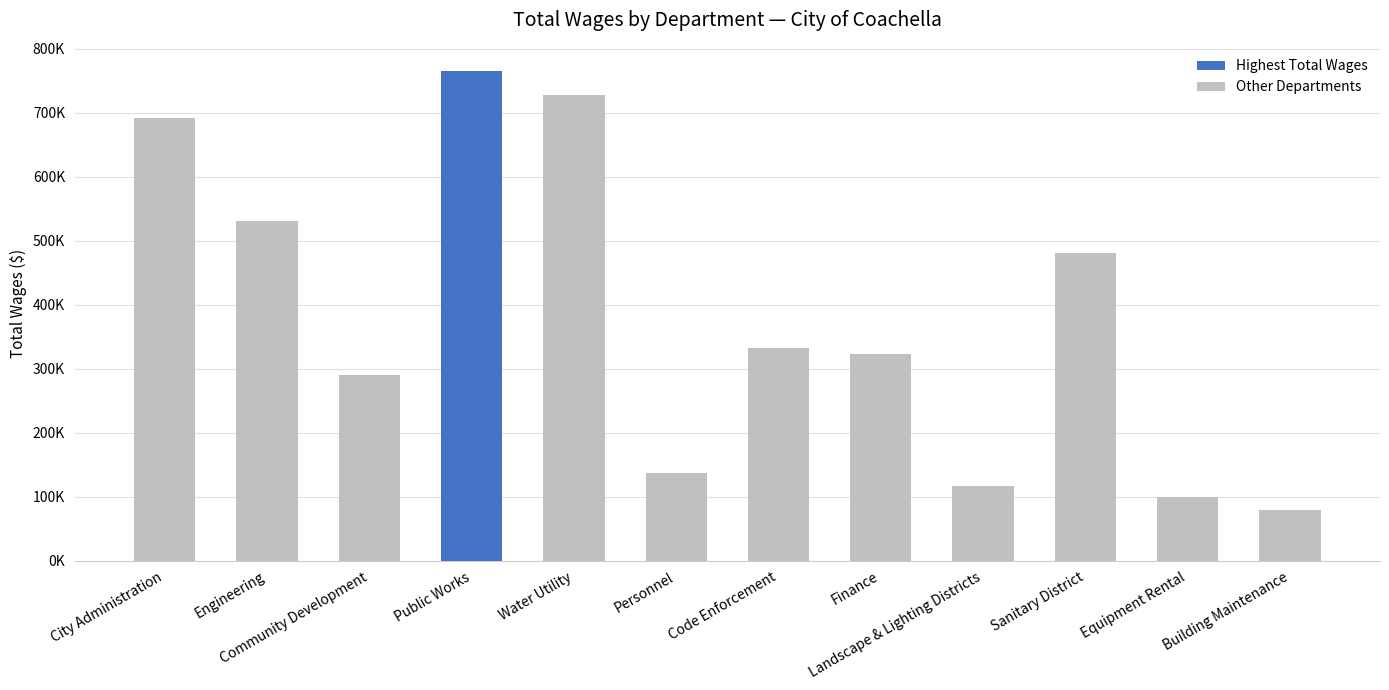

Reading right to left, what are all the values shown in this chart?

Building Maintenance=79913	Equipment Rental=99018	Sanitary District=480178	Landscape & Lighting Districts=117308	Finance=323435	Code Enforcement=332587	Personnel=137325	Water Utility=727296	Public Works=764586	Community Development=290017	Engineering=531156	City Administration=691292